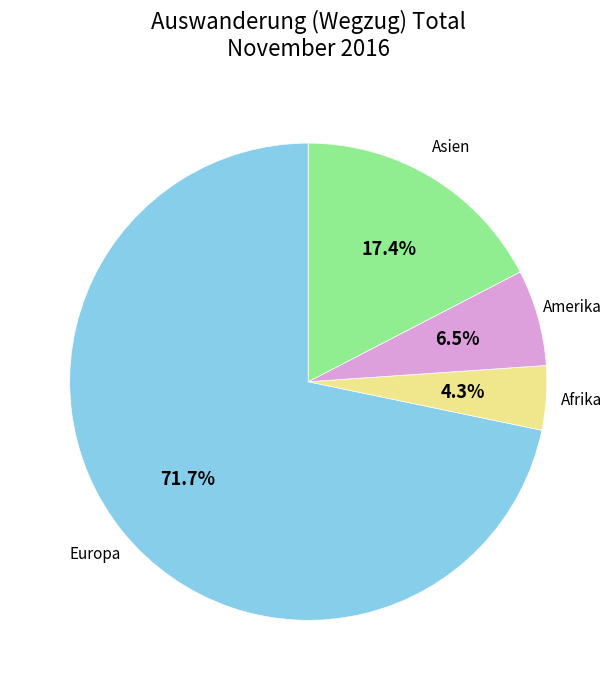

Which category has the smallest portion of the pie?

Afrika